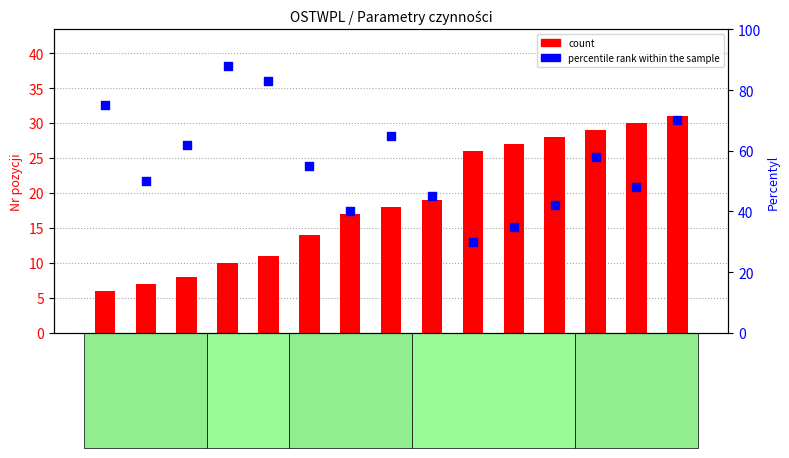

At which category is the sum across all series the highest?

KARŚWZP